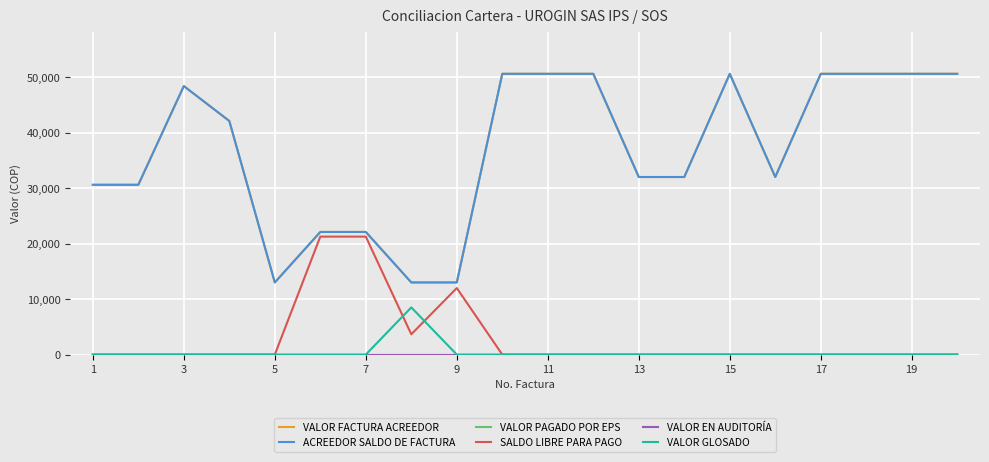

True or false: VALOR FACTURA ACREEDOR and VALOR GLOSADO intersect in this chart.

False